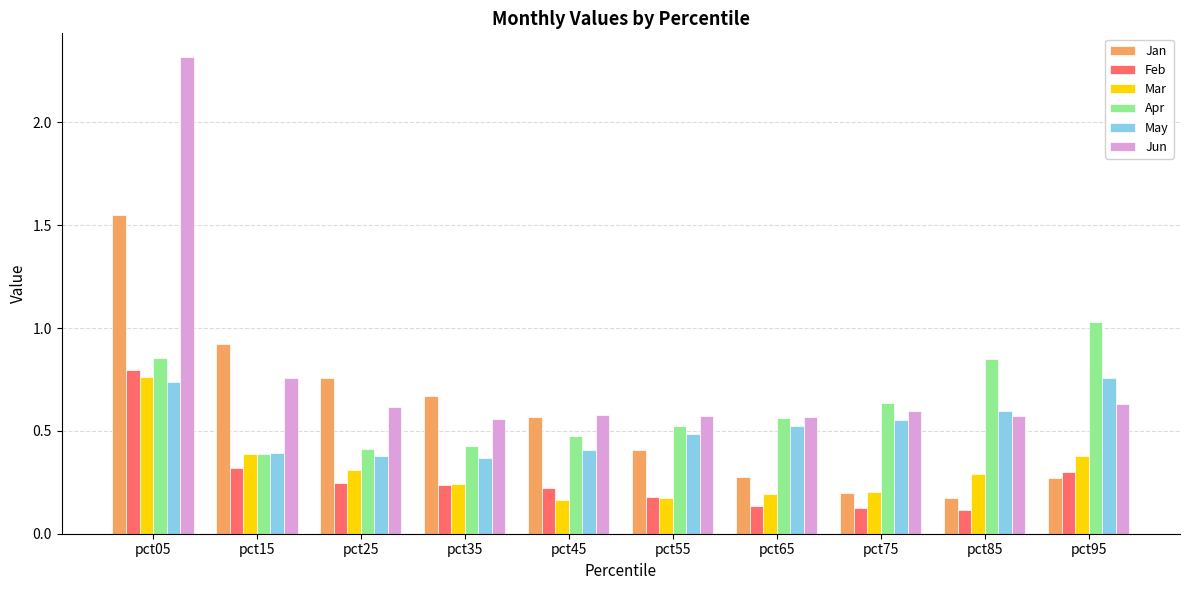

At which label is Jan closest to 0?

pct85